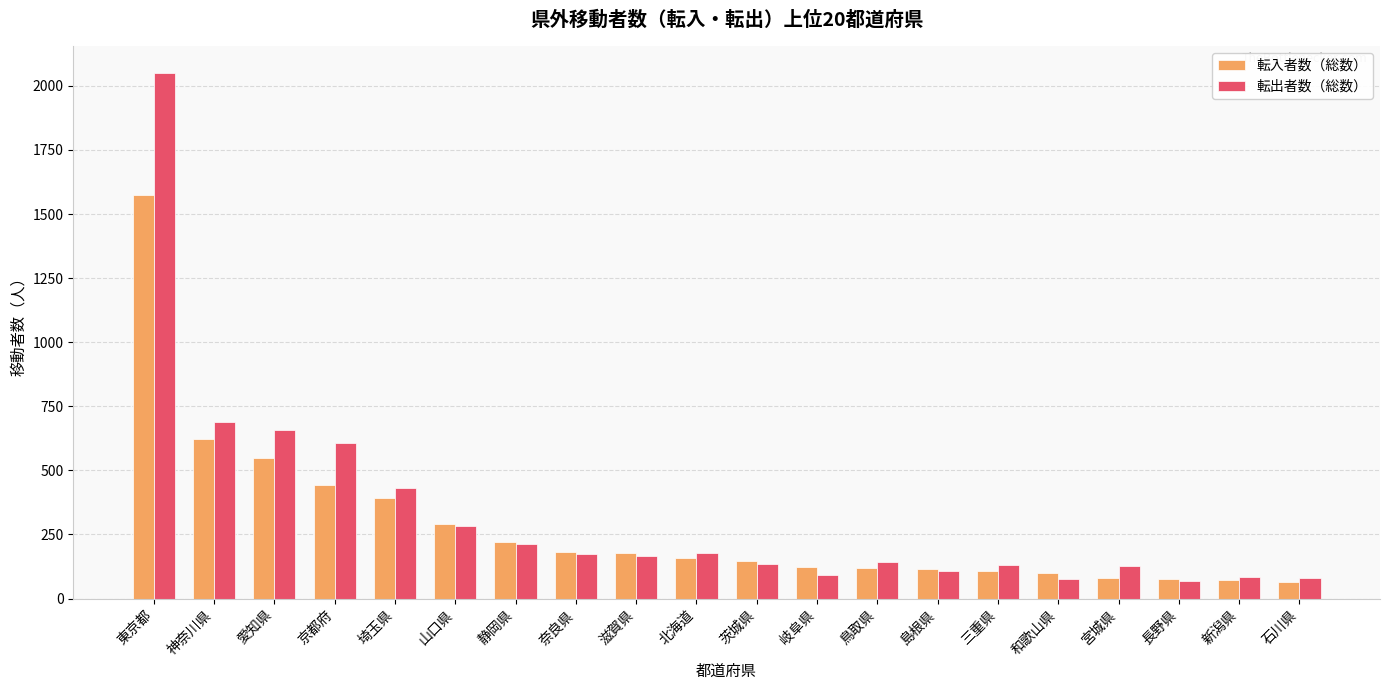

Which category has the highest value across all series?

東京都